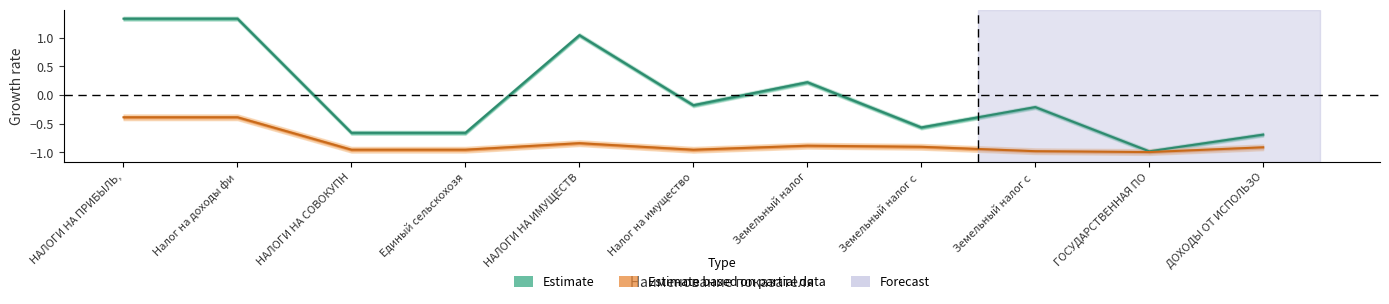

Where is the first local maximum for Estimate?

НАЛОГИ НА ИМУЩЕСТВ